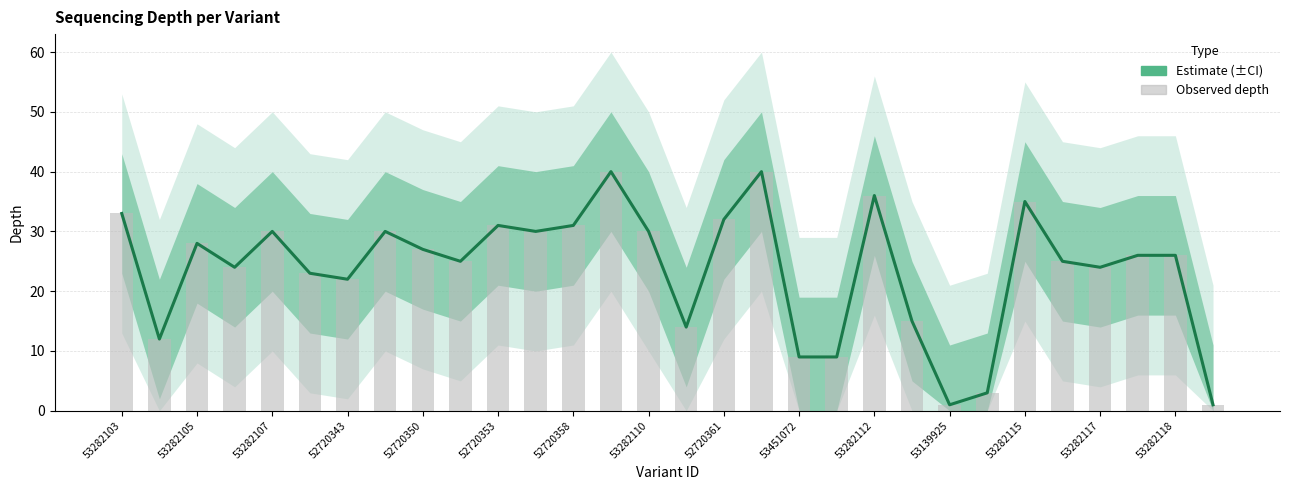

Reading left to right, list all the values displayed in this chart.

33	12	28	24	30	23	22	30	27	25	31	30	31	40	30	14	32	40	9	9	36	15	1	3	35	25	24	26	26	1